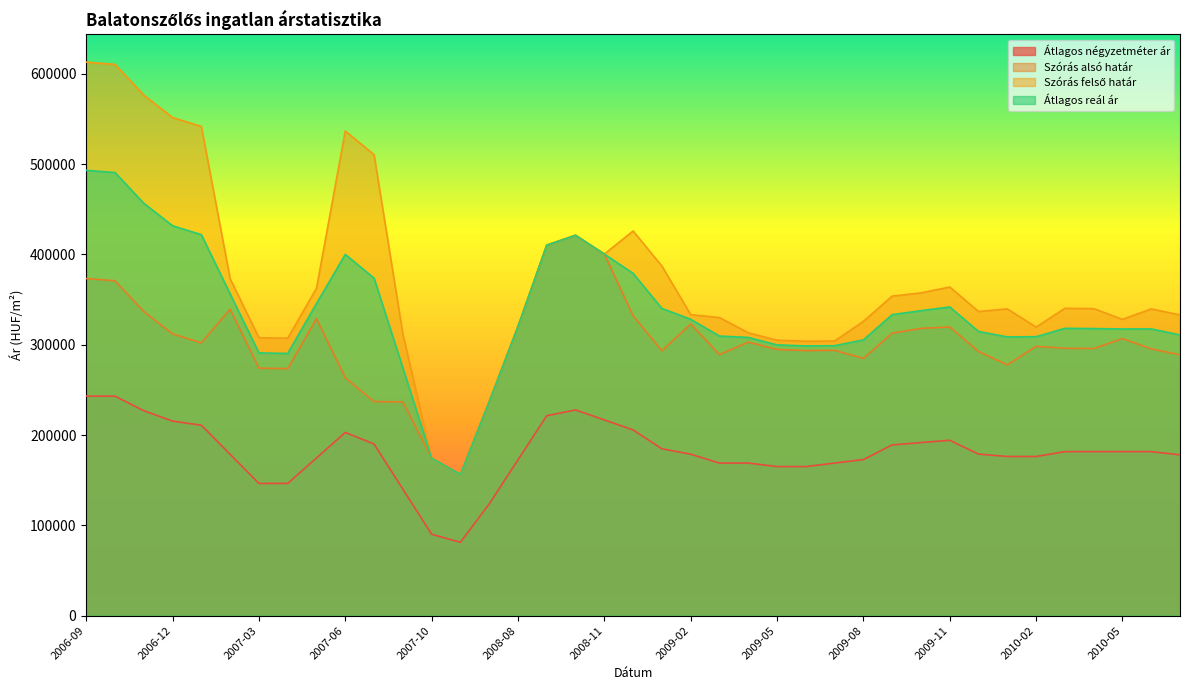

The Szórás felső határ series shows 336788 at 2009-12. True or false?

True